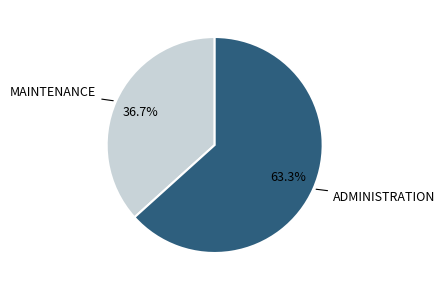

Is there a majority slice in this chart?

Yes